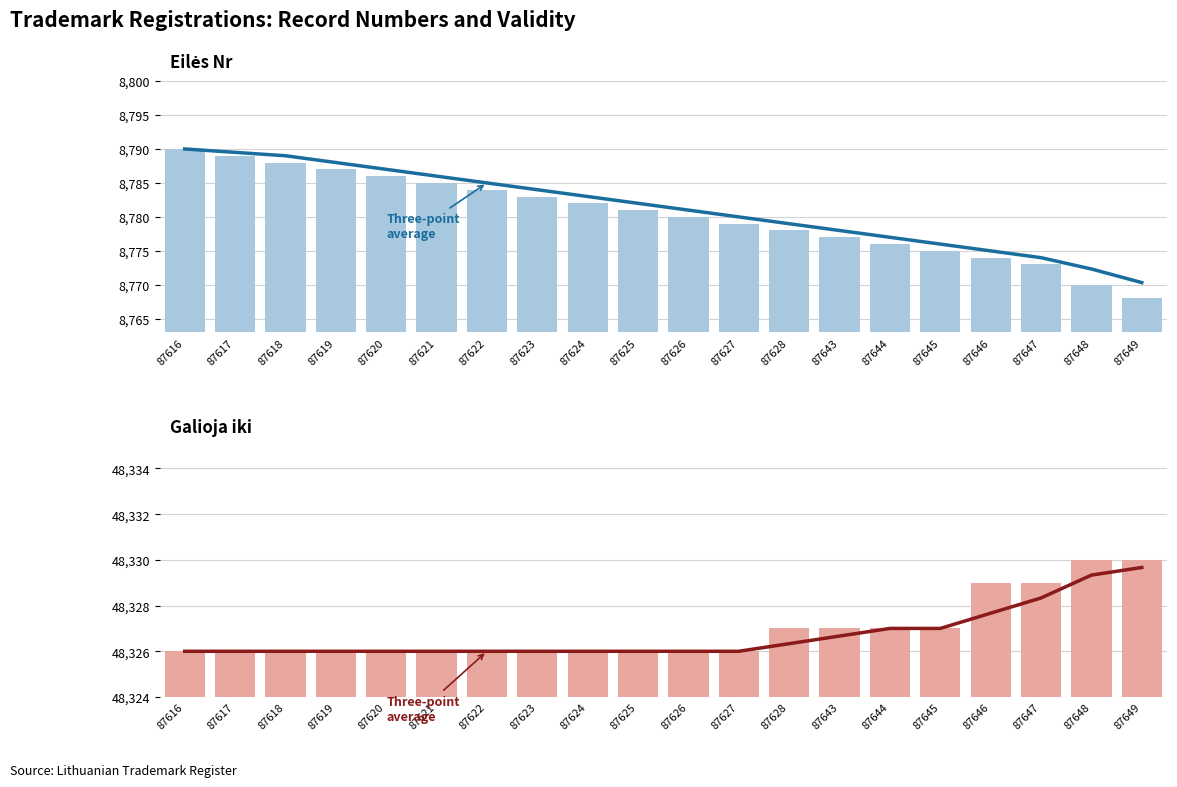

Are the bars grouped side by side (vs. stacked)?

Yes